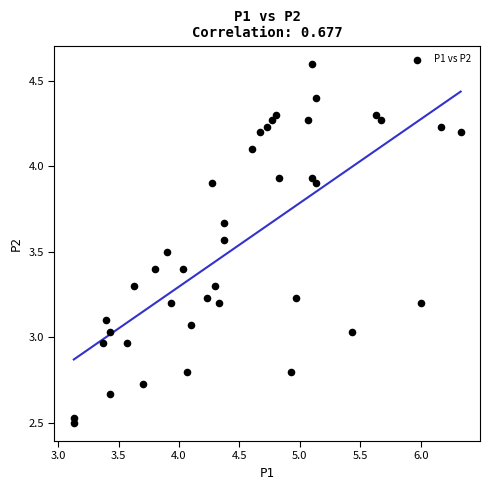

What is the range of Y values (max minus min)?

2.1